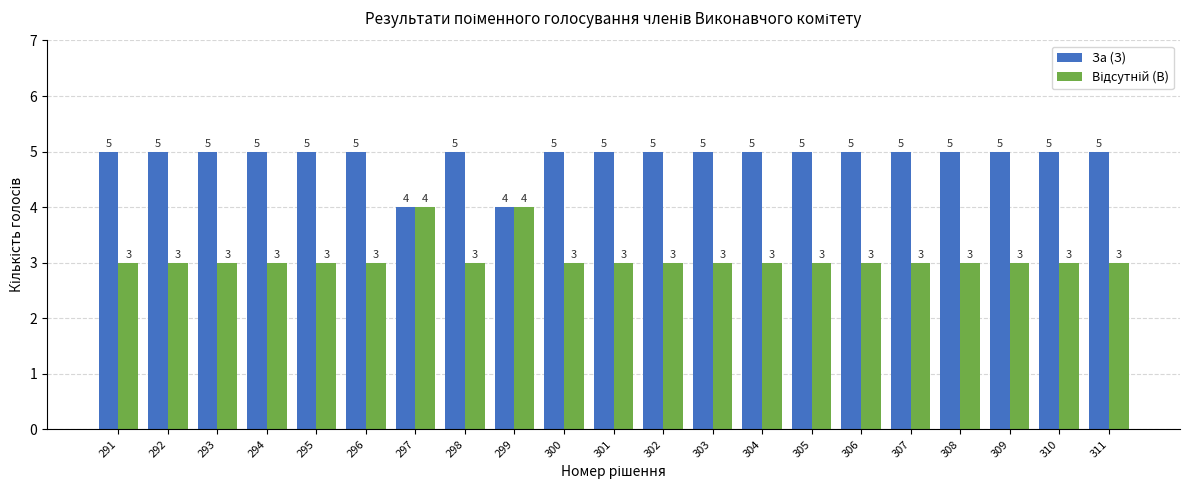

What is the sum of the За (З) values at 300 and 306?

10